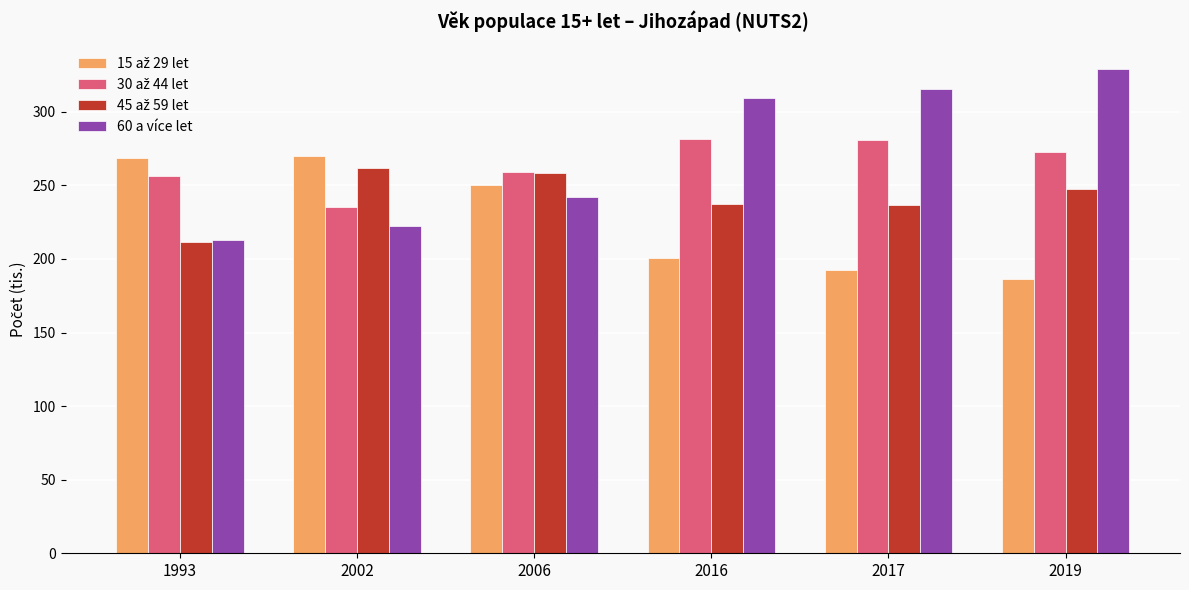

What is the total value across all series at 2016?

1030.0